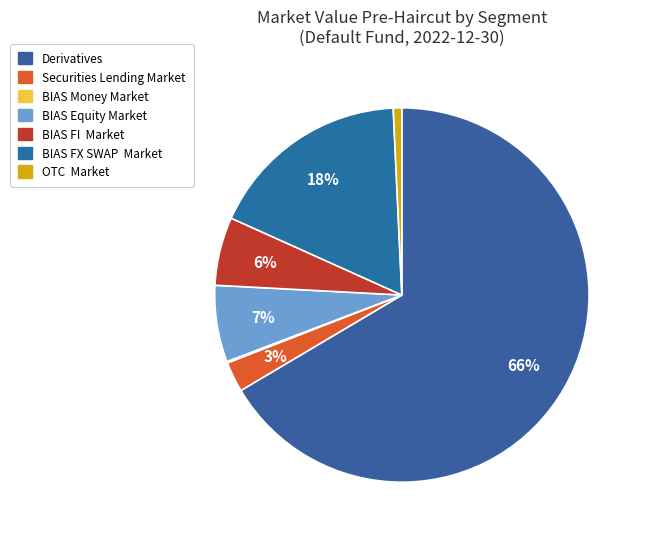

Rank the categories by value from lowest to highest.

BIAS Money Market, OTC  Market, Securities Lending Market, BIAS FI  Market, BIAS Equity Market, BIAS FX SWAP  Market, Derivatives